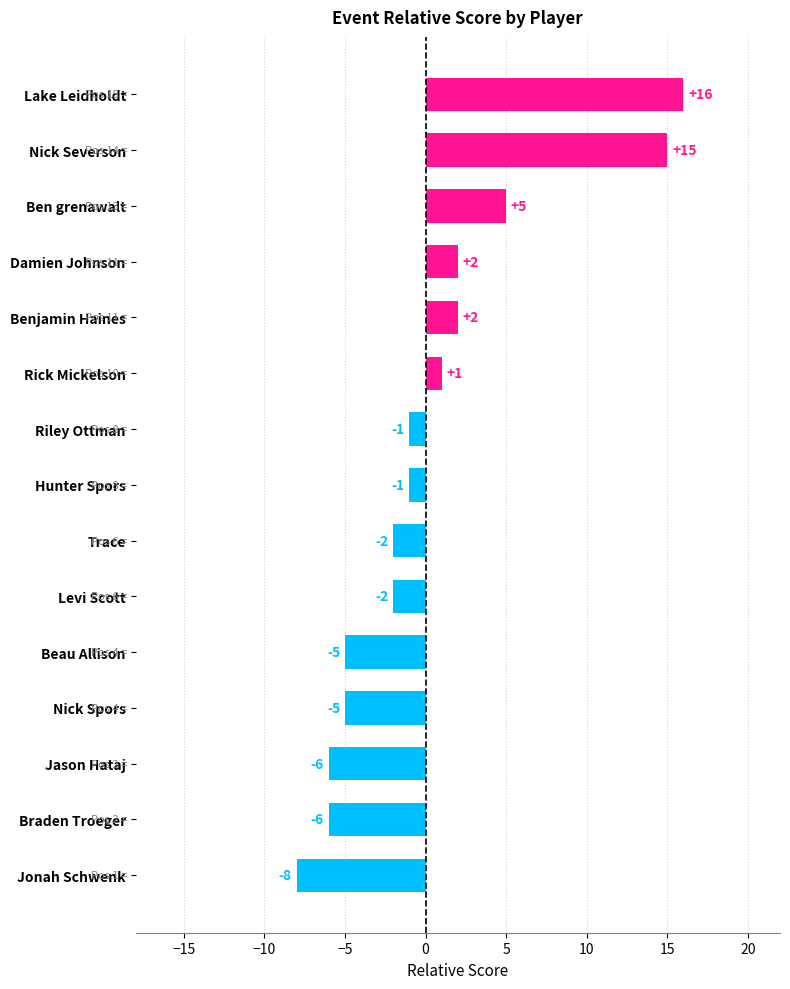

Reading top to bottom, extract all data points from this chart.

16	15	5	2	2	1	-1	-1	-2	-2	-5	-5	-6	-6	-8